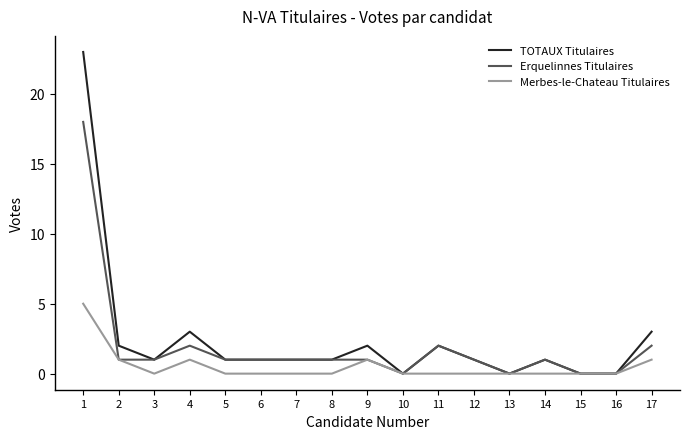

Where is the first local minimum for Merbes-le-Chateau Titulaires?

3